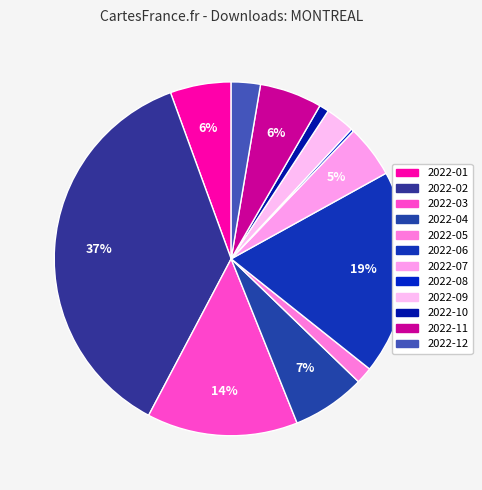

Between 2022-04 and 2022-01, which is larger?

2022-04